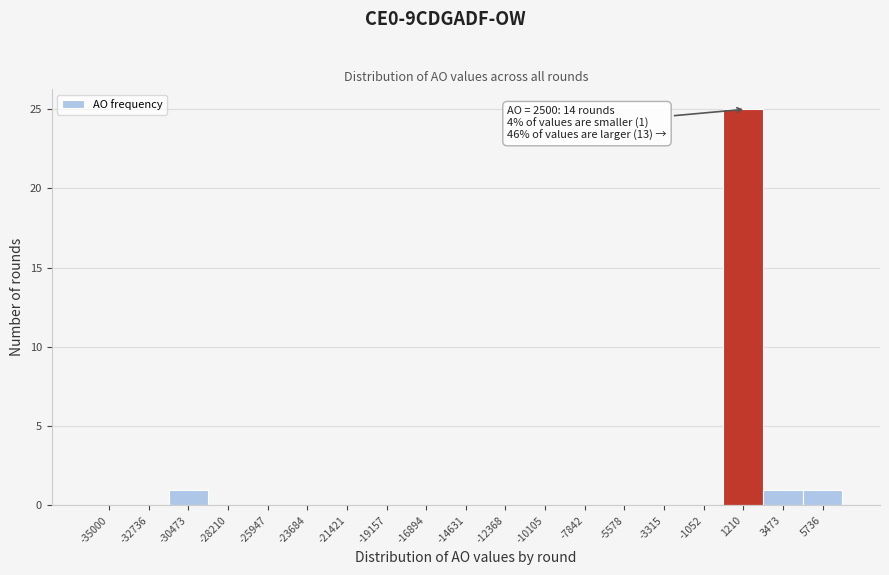

Reading left to right, transcribe all the data shown in this chart.

-35000=0	-32736=0	-30473=1	-28210=0	-25947=0	-23684=0	-21421=0	-19157=0	-16894=0	-14631=0	-12368=0	-10105=0	-7842=0	-5578=0	-3315=0	-1052=0	1210=25	3473=1	5736=1